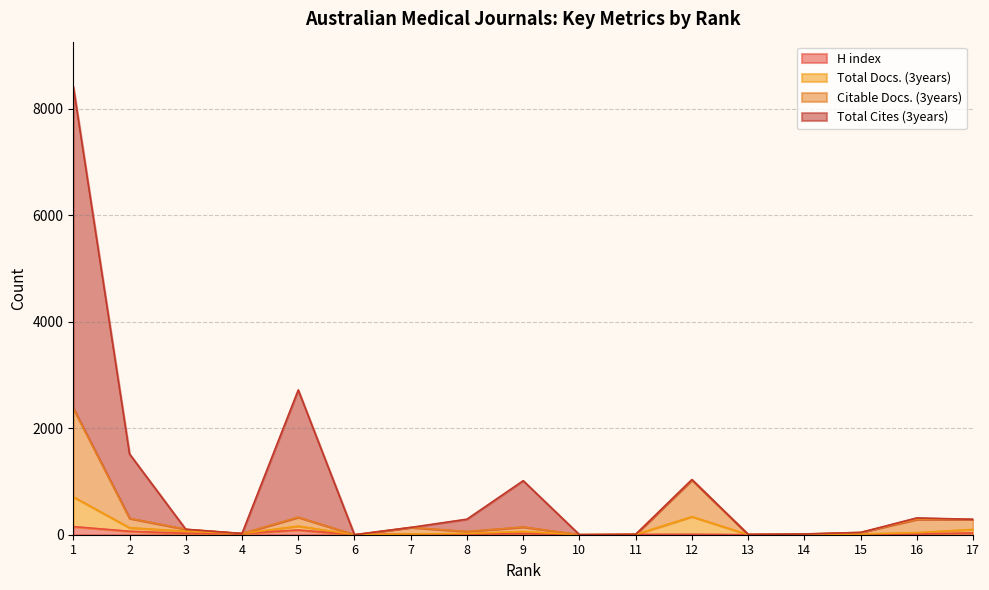

Where is the first local maximum for H index?

5